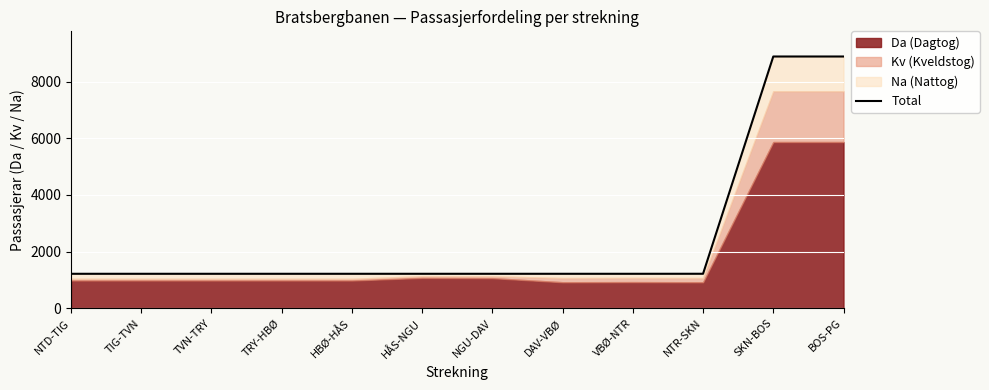

The value at HBØ-HÅS is 1215. True or false?

True